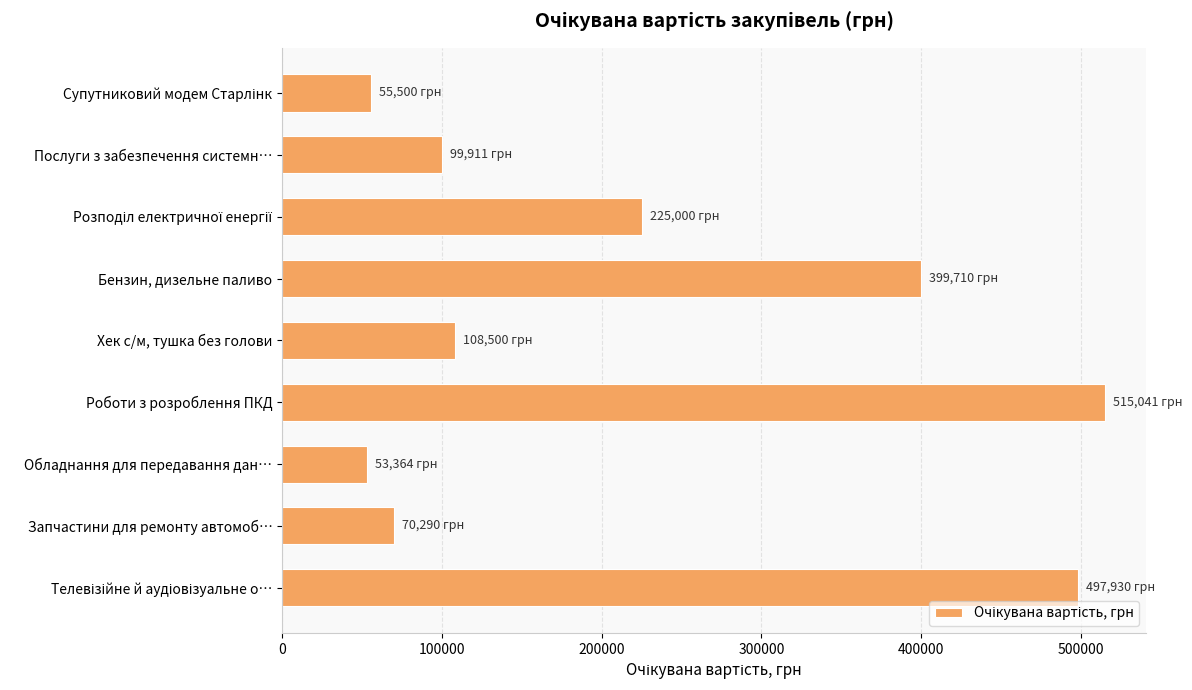

Which category has the highest value across all series?

Роботи з розроблення ПКД